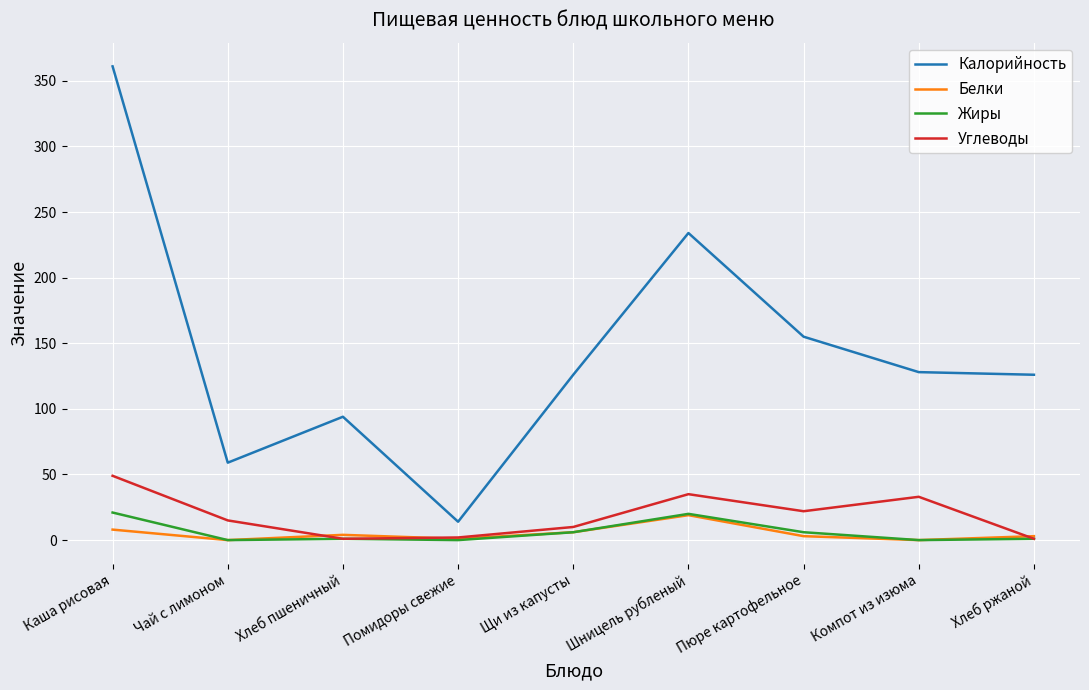

What is the highest value of the Углеводы series?

49